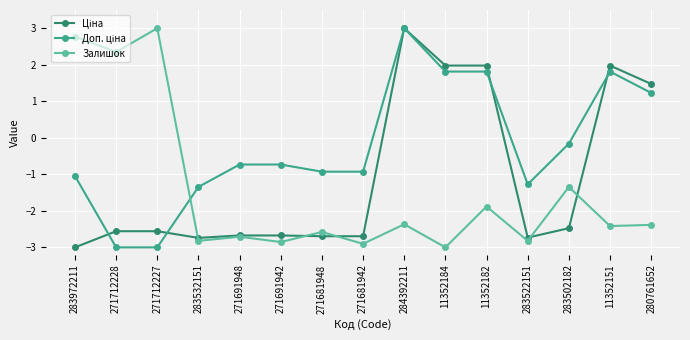

What is the label of the 4th point from the right?

283522151